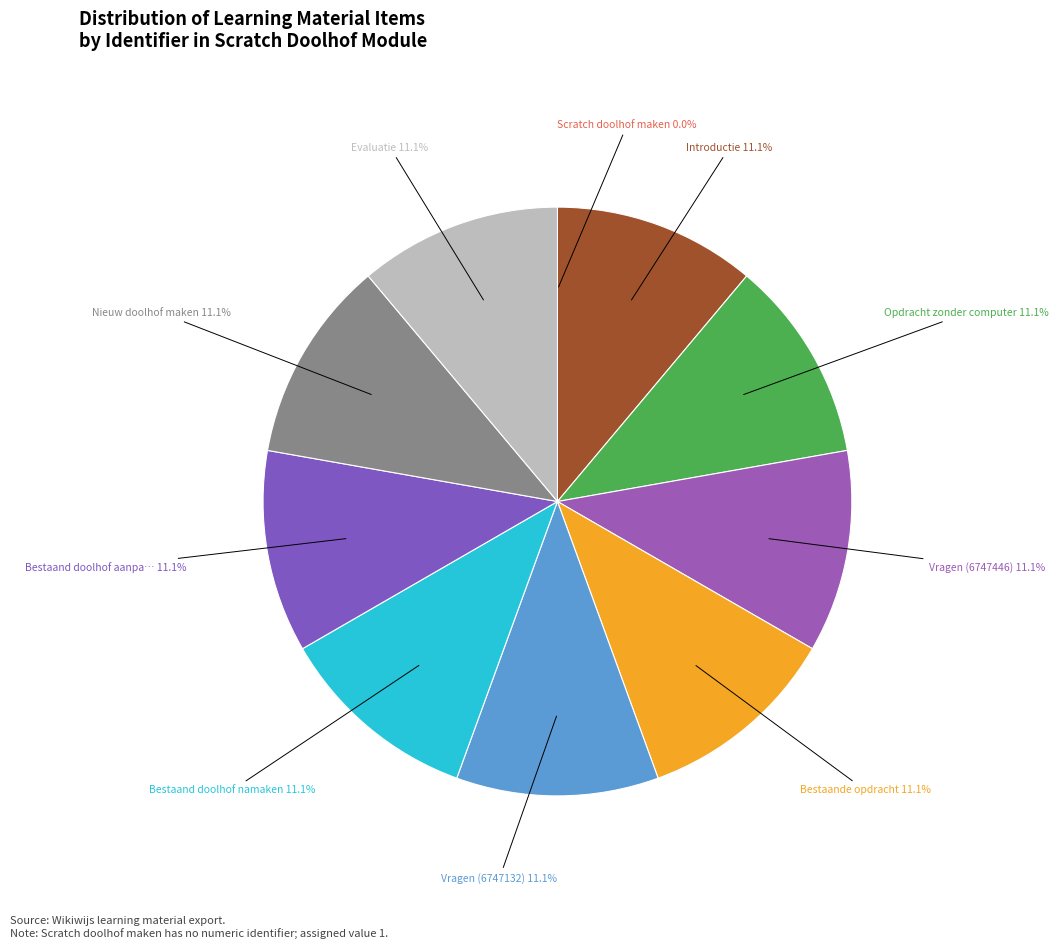

Is there a majority slice in this chart?

No